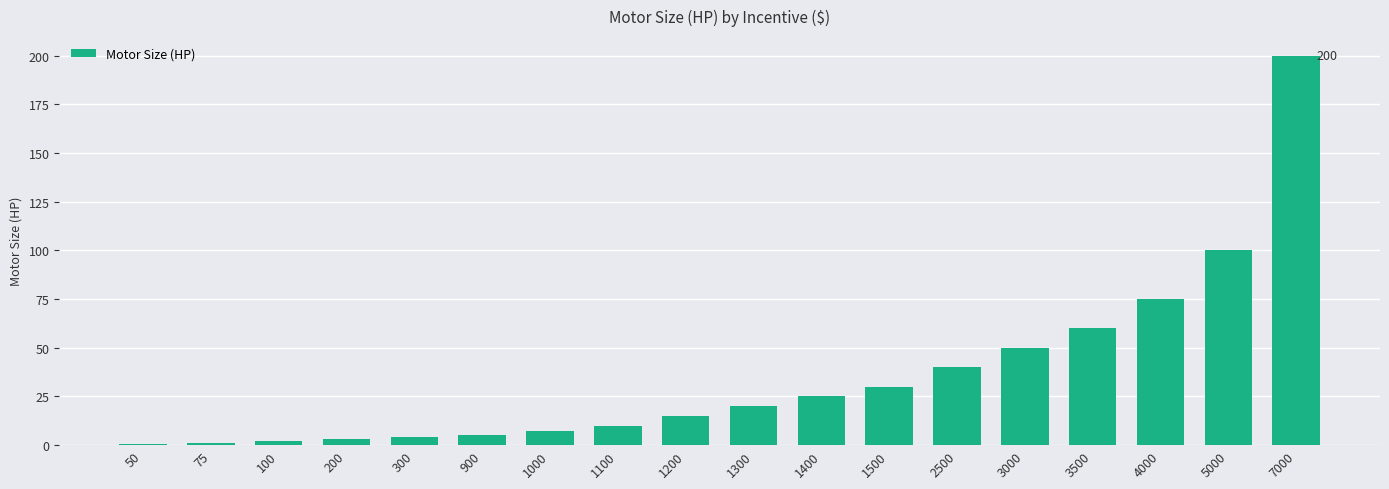

Which has a higher value, 3500 or 75?

3500